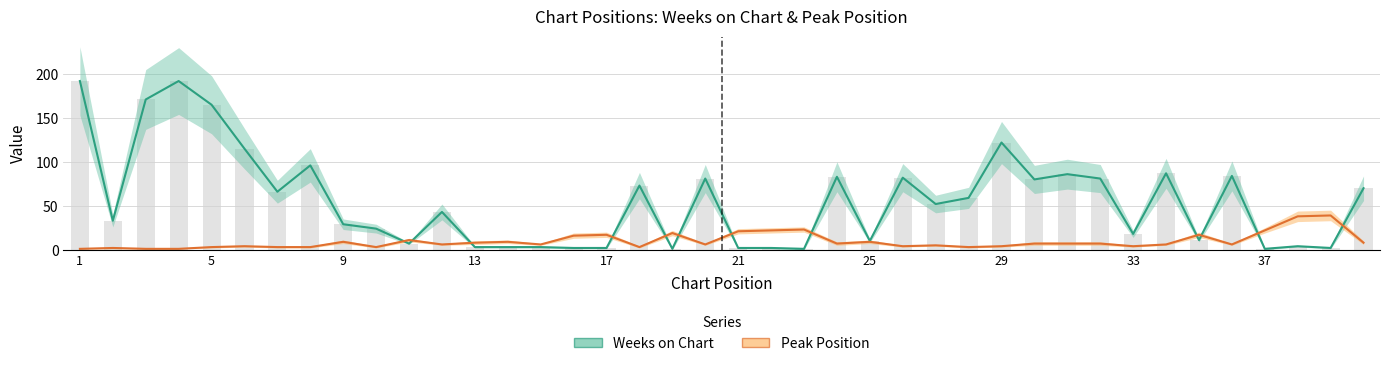

How many series are shown in this chart?

2